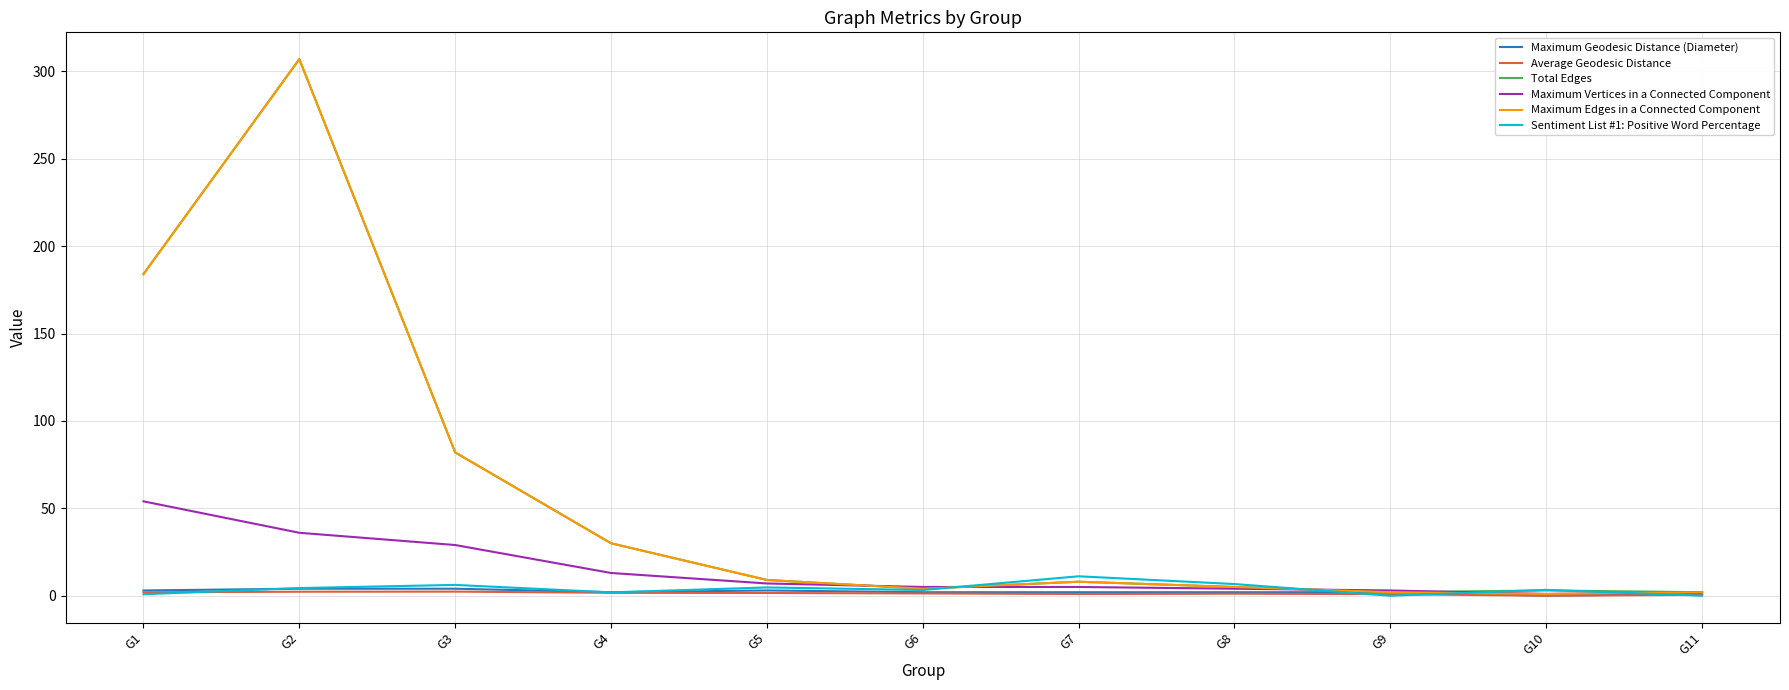

What is the average value of the Average Geodesic Distance series?

1.3